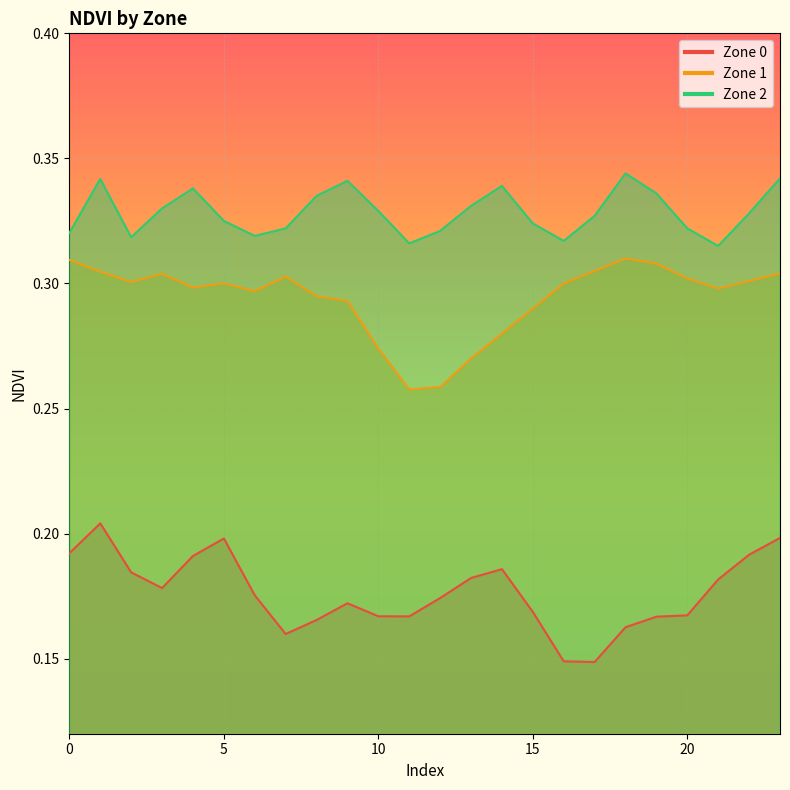

Read the Zone 2 value at 4.

0.3